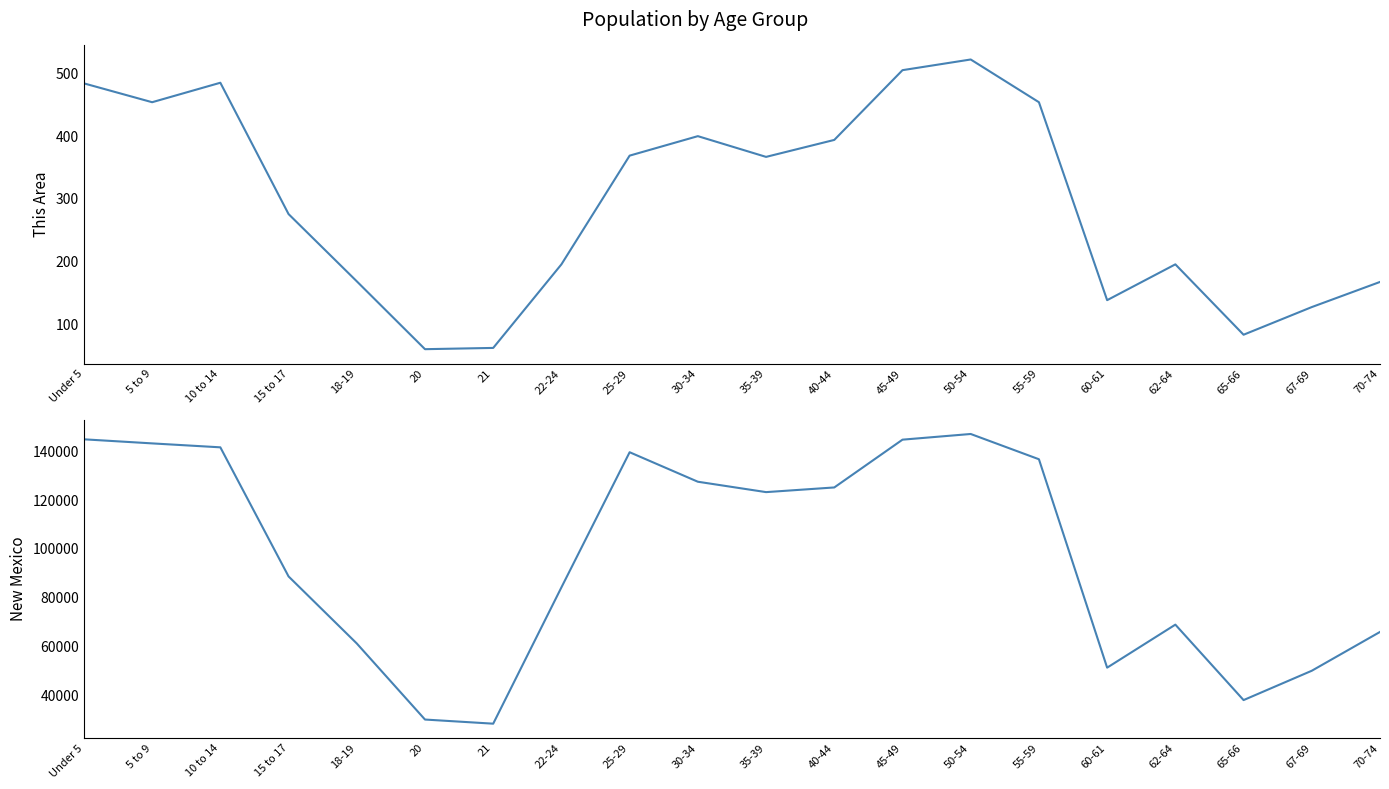

True or false: This Area has more than 0 interior local peaks.

True